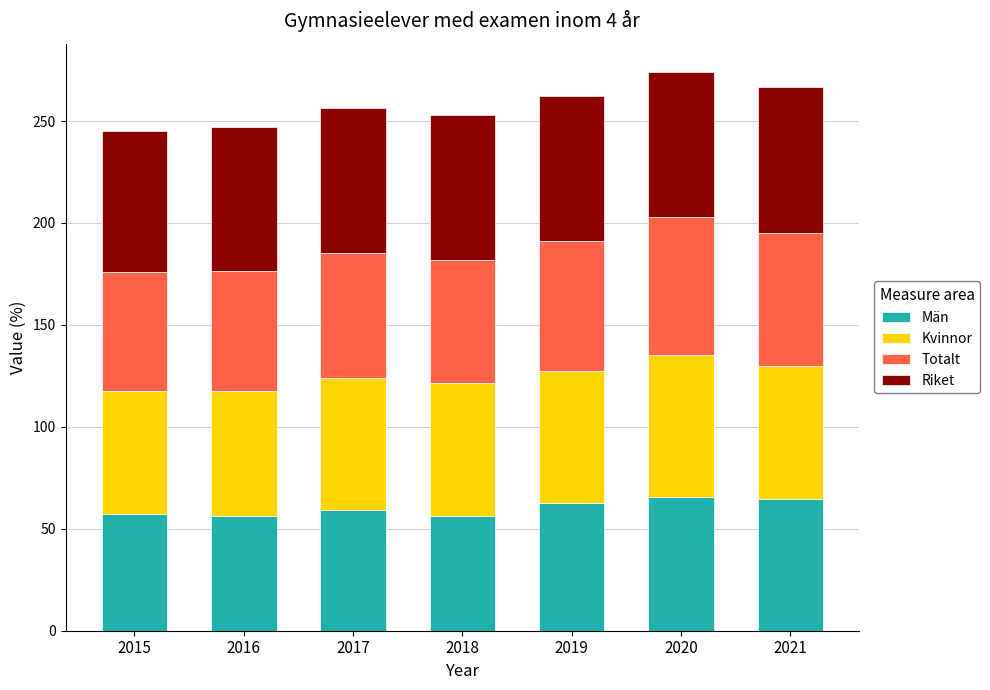

Does the chart contain any negative values?

No